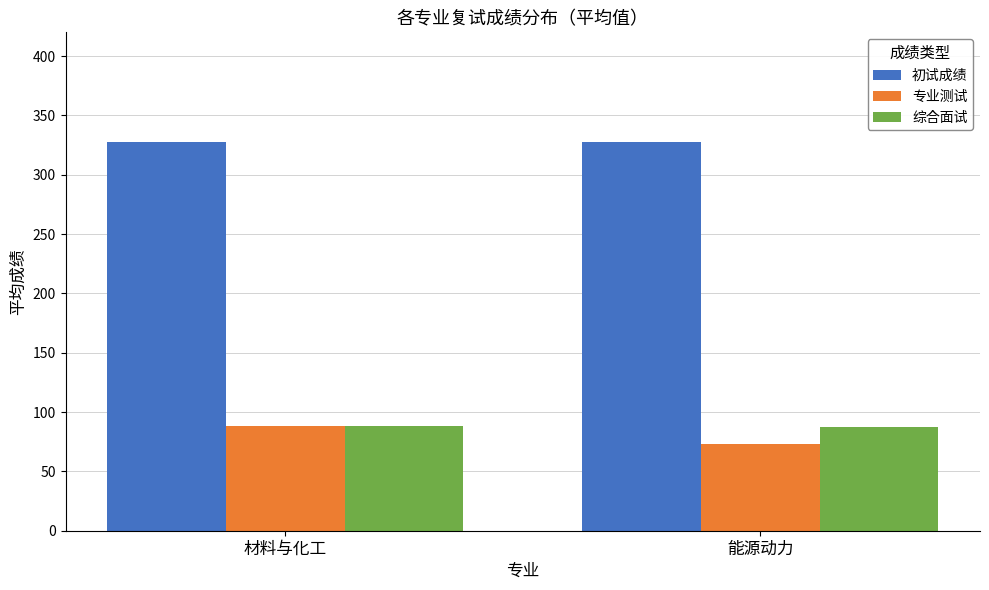

What is the value of the 专业测试 bar at the 1st from the left?

88.5